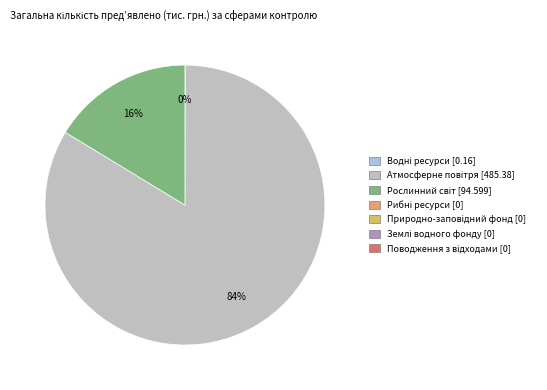

Is there a majority slice in this chart?

Yes